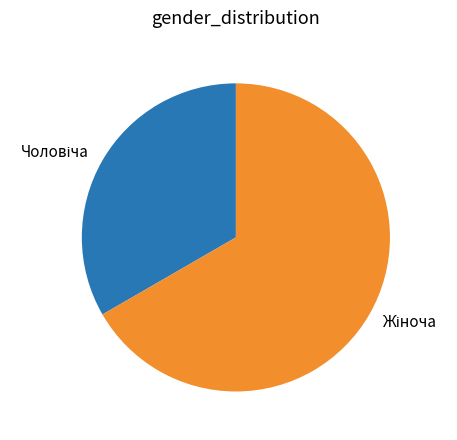

Count the number of slices in the pie.

2